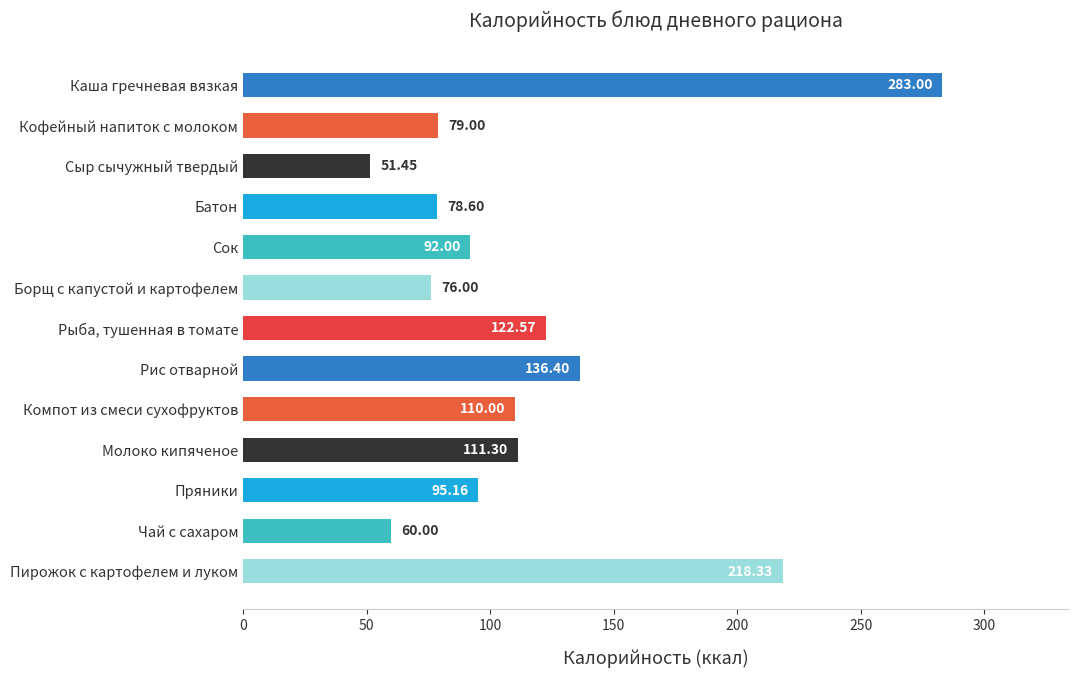

At which category does the chart reach its peak across all series?

Каша гречневая вязкая